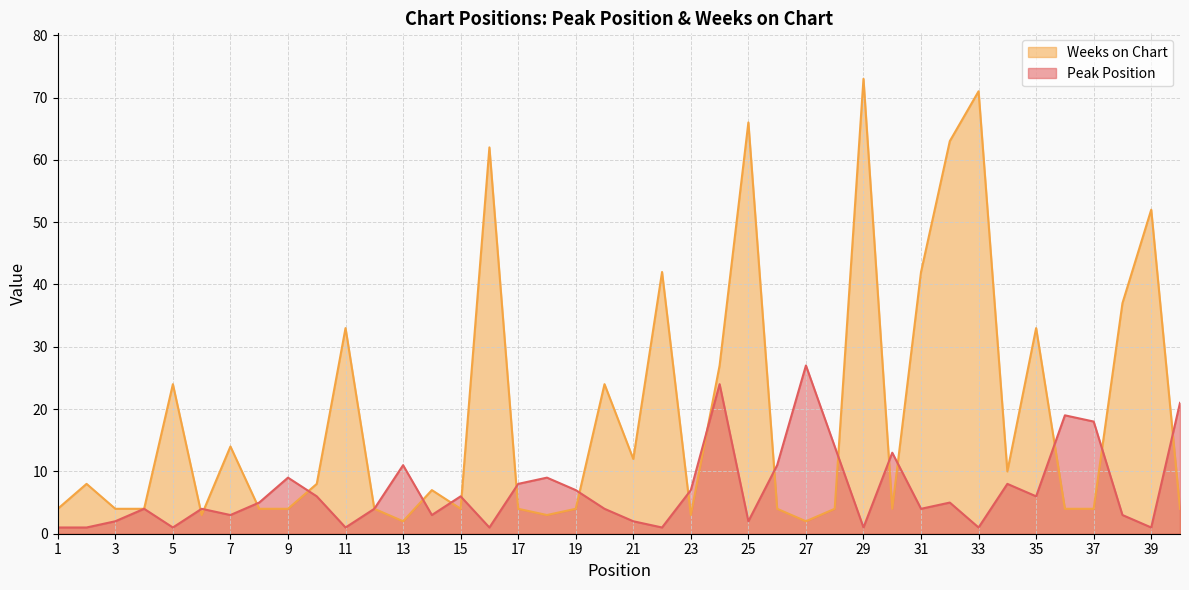

Where do Weeks on Chart and Peak Position first cross each other?

5 and 6